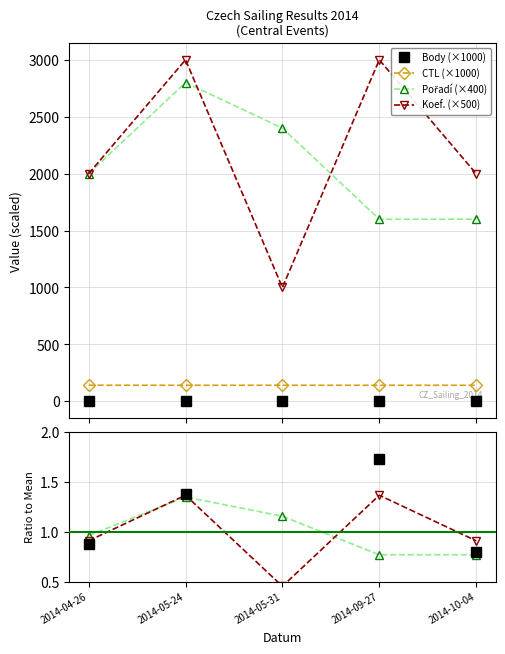

True or false: Body and Pořadí cross at least once.

False